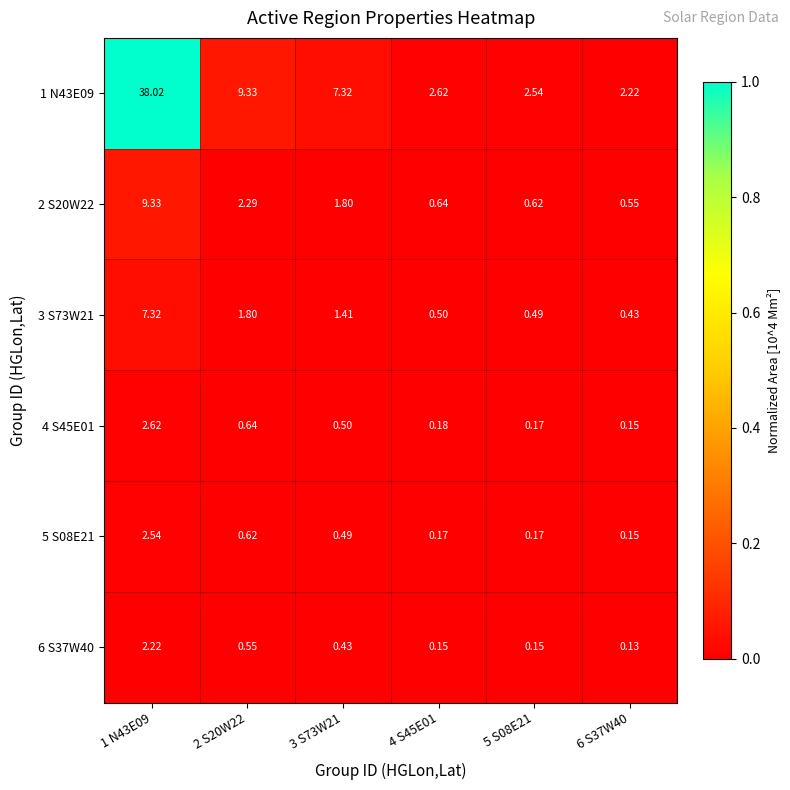

Is the value of 1 N43E09 at 2 S20W22 greater than the value of 3 S73W21 at 1 N43E09?

Yes